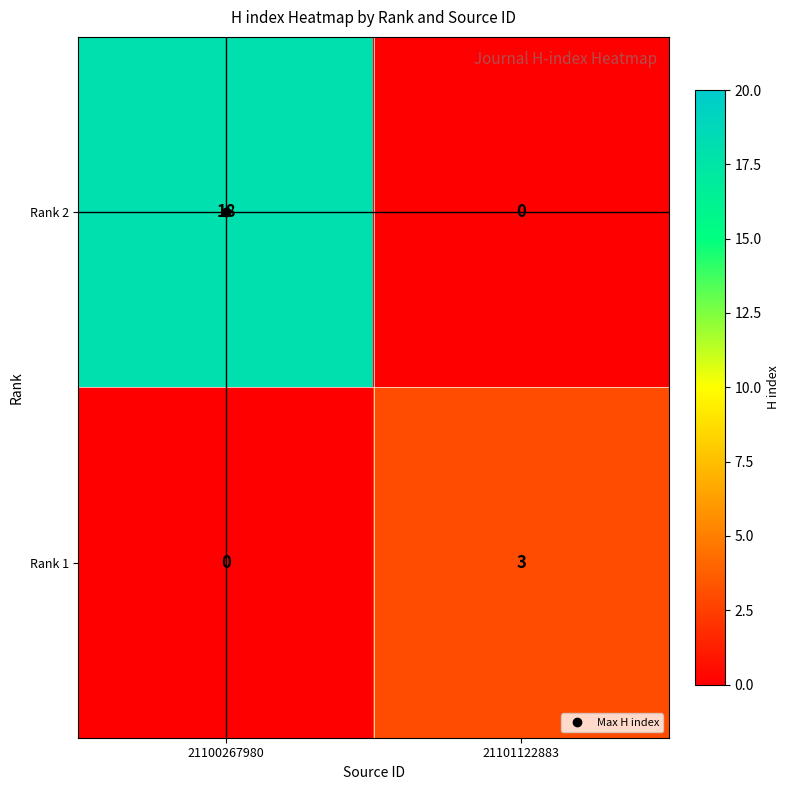

Which series has the largest total across all categories?

Rank 2